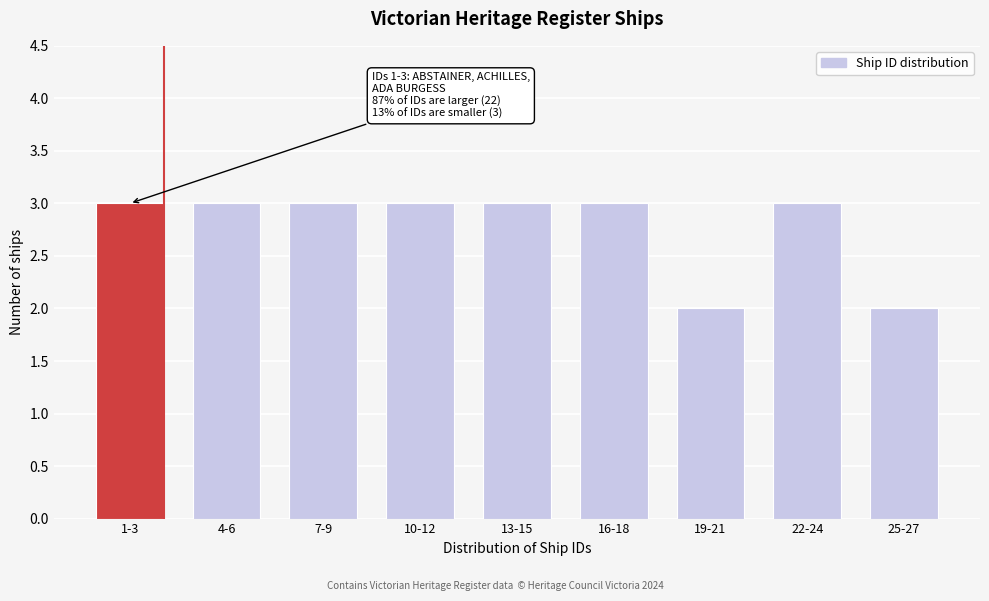

Reading right to left, list all the values displayed in this chart.

25-27=2	22-24=3	19-21=2	16-18=3	13-15=3	10-12=3	7-9=3	4-6=3	1-3=3